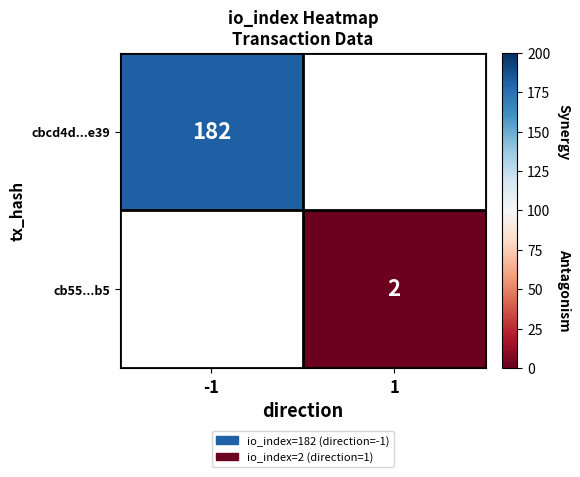

How many data points does each series have?

2